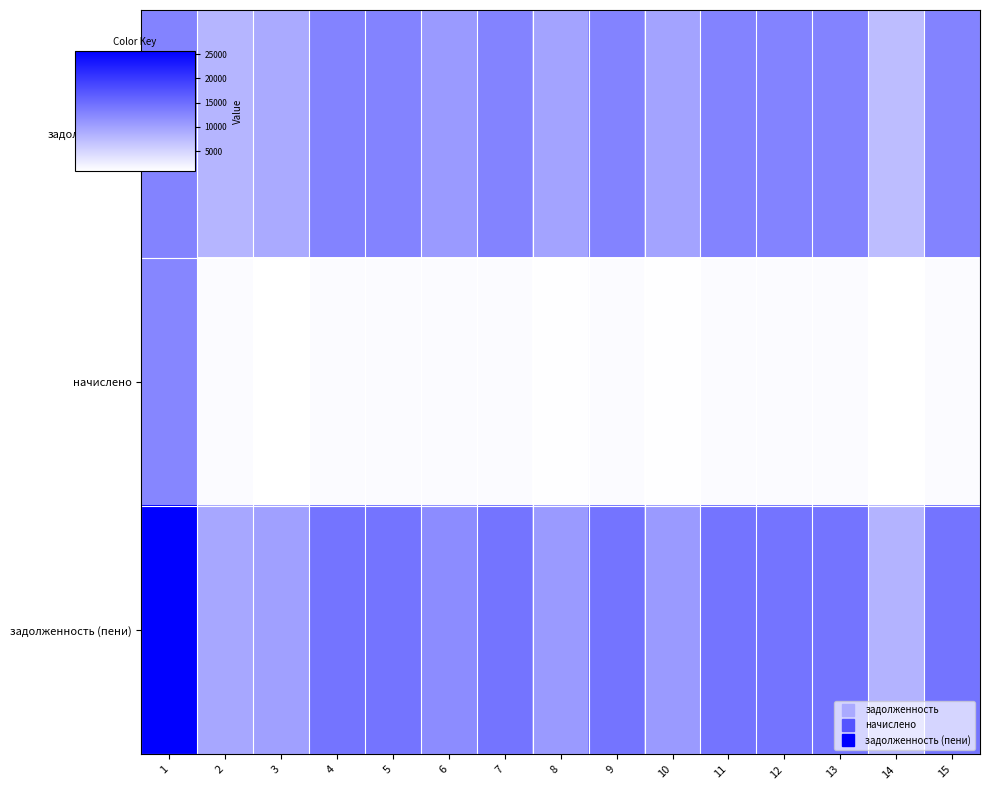

How many series are shown in this chart?

3